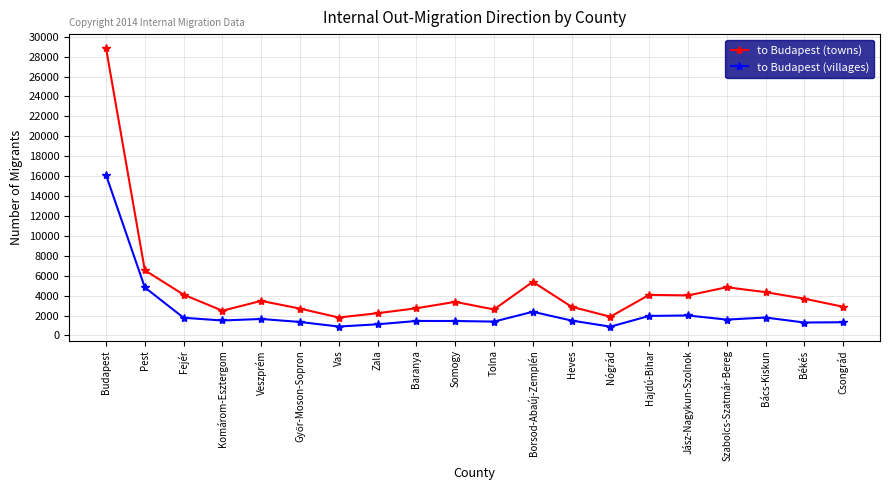

What is the spread (max minus min) of values at Heves?

1385